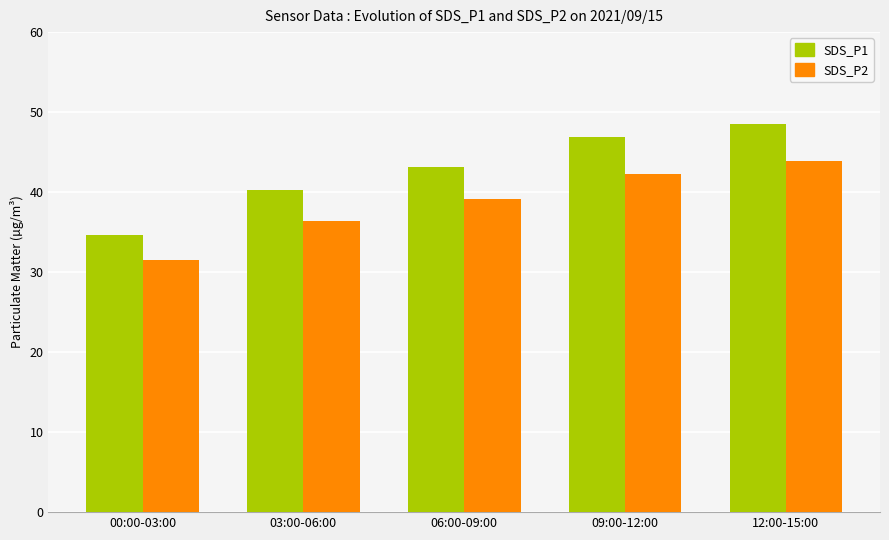

What is the total value across all series at 09:00-12:00?

89.2